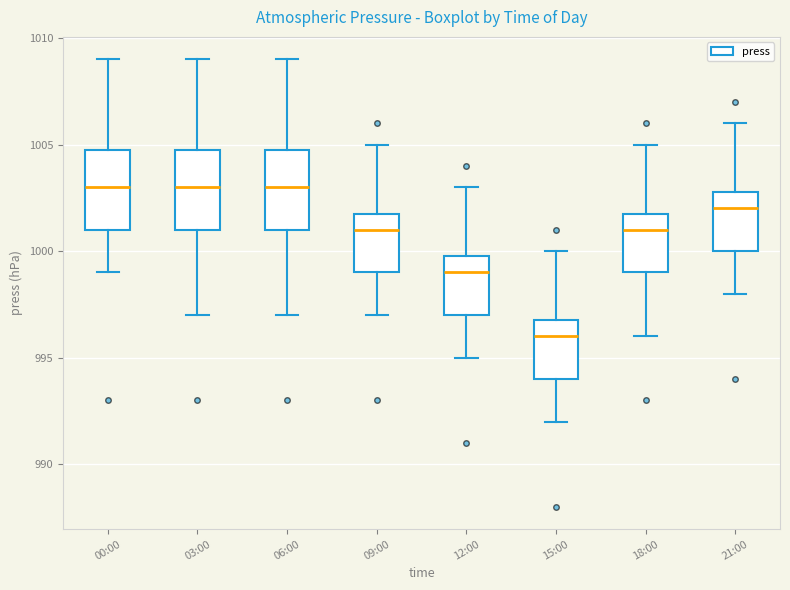

Reading left to right, transcribe this box plot: for each box, give where its median line is, the range the box spans, and where its two whiskers end, as read against the y-axis. The values are not printed on the chart, so give them approximately, as read against the axis.

00:00: median 1003, box 1001 to 1005, whiskers 999 to 1009
03:00: median 1003, box 1001 to 1005, whiskers 997 to 1009
06:00: median 1003, box 1001 to 1005, whiskers 997 to 1009
09:00: median 1001, box 999 to 1002, whiskers 997 to 1005
12:00: median 999, box 997 to 1000, whiskers 995 to 1003
15:00: median 996, box 994 to 997, whiskers 992 to 1000
18:00: median 1001, box 999 to 1002, whiskers 996 to 1005
21:00: median 1002, box 1000 to 1003, whiskers 998 to 1006